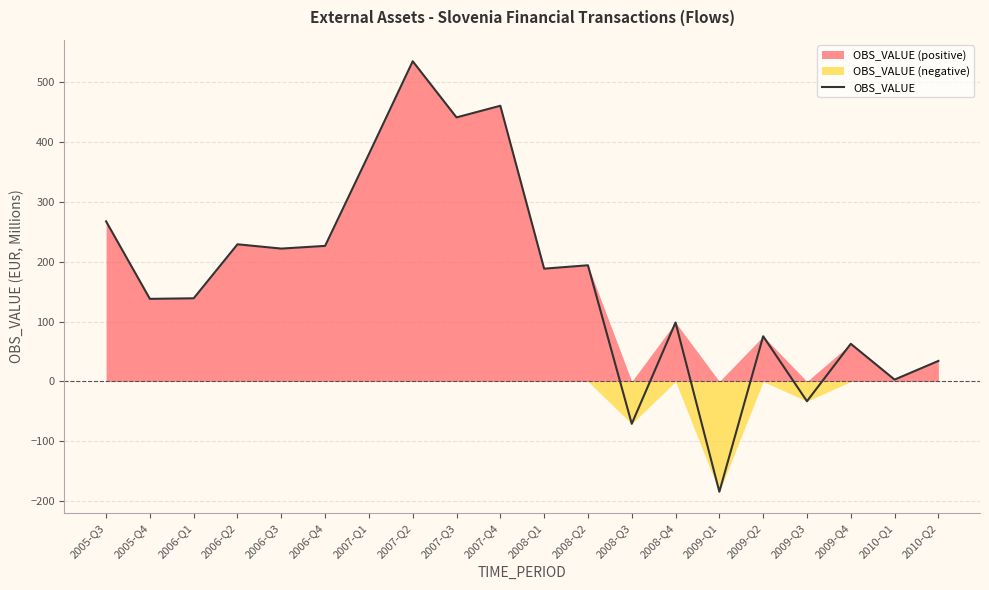

Between 2008-Q2 and 2007-Q1, which is larger?

2007-Q1